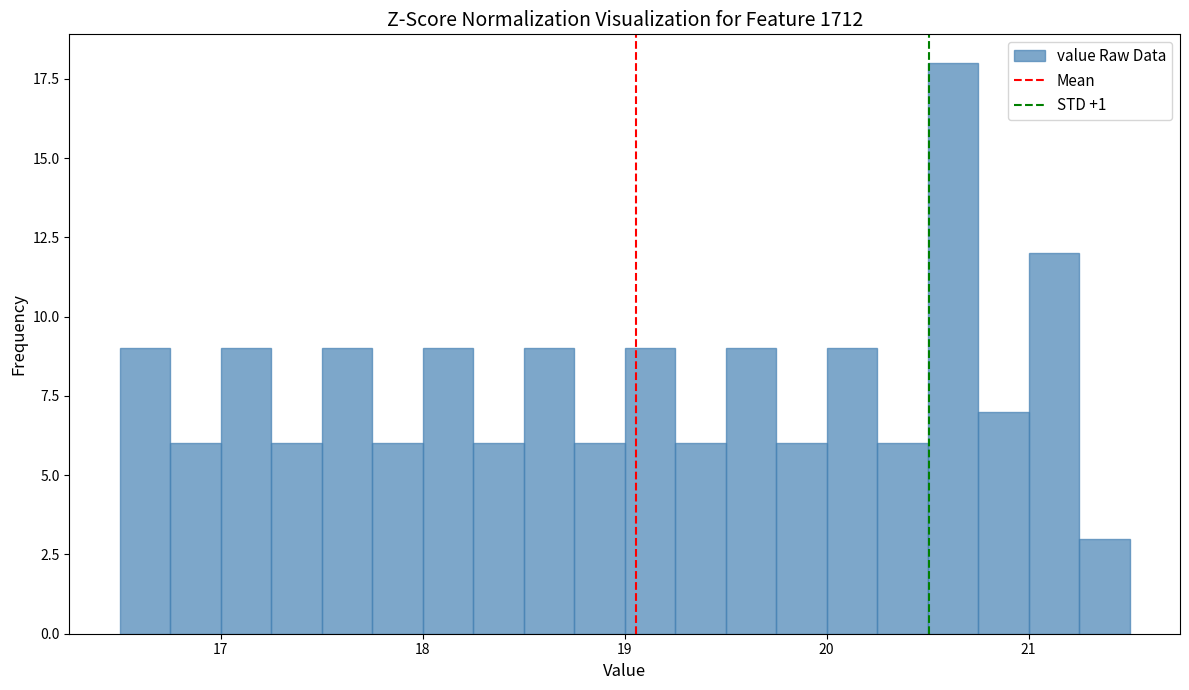

Around what value on the x-axis is the tallest bar? Give the approximate position of its centre, as read against the axis.

20.6